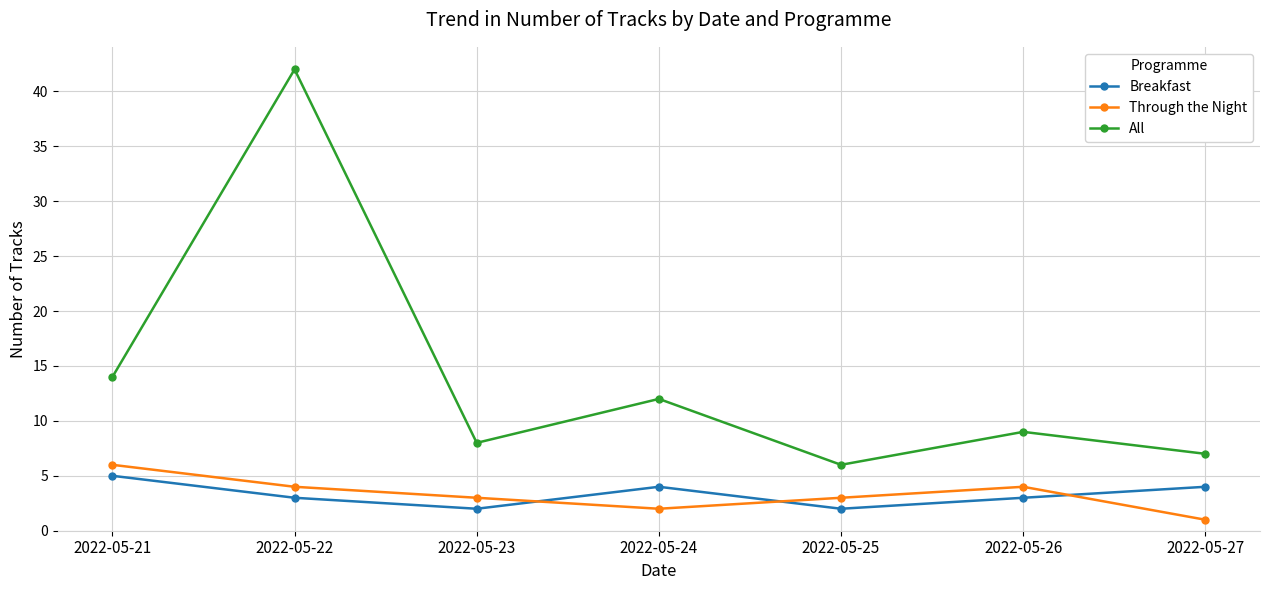

Which category has the highest value in the Breakfast series?

2022-05-21